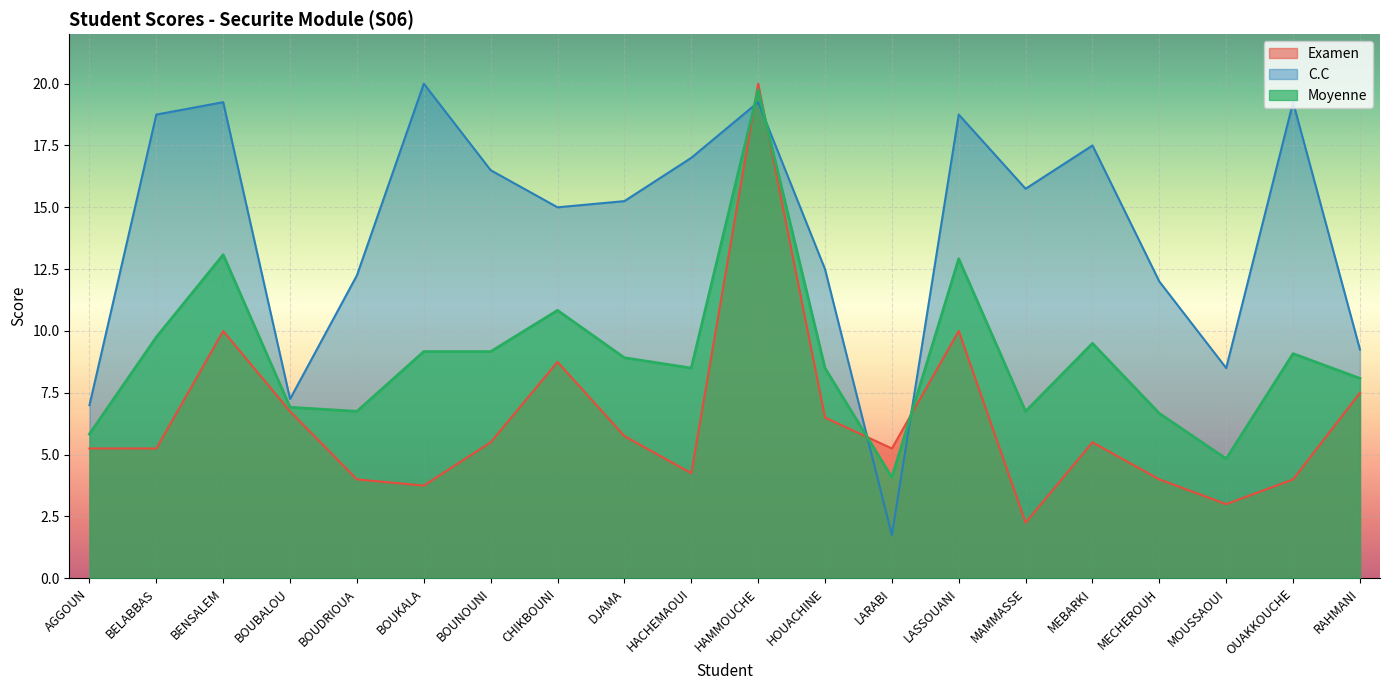

At MOUSSAOUI, list the series in order from largest to smallest.

C.C, Moyenne, Examen